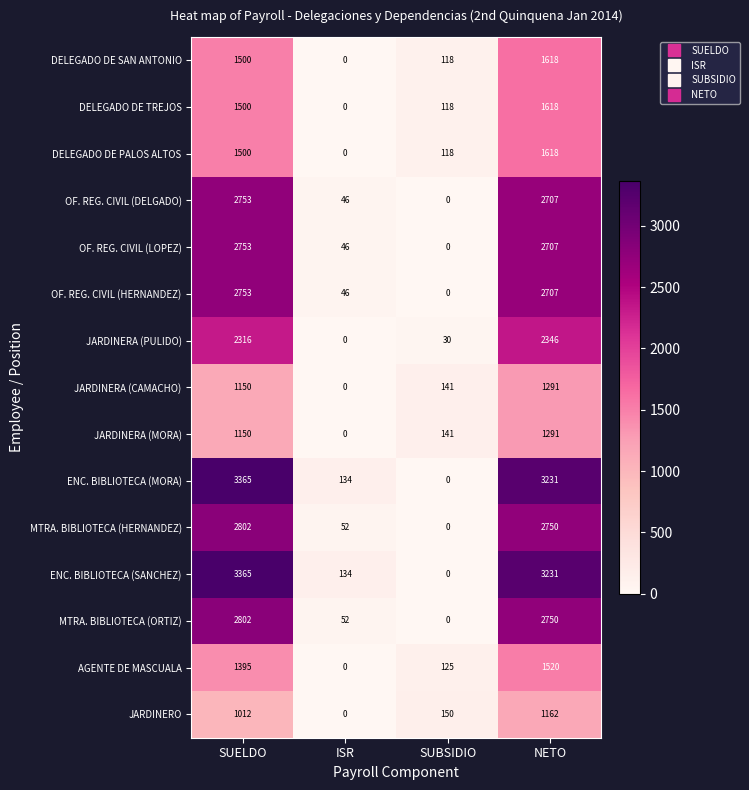

What is the spread (max minus min) of values at SUBSIDIO?

150